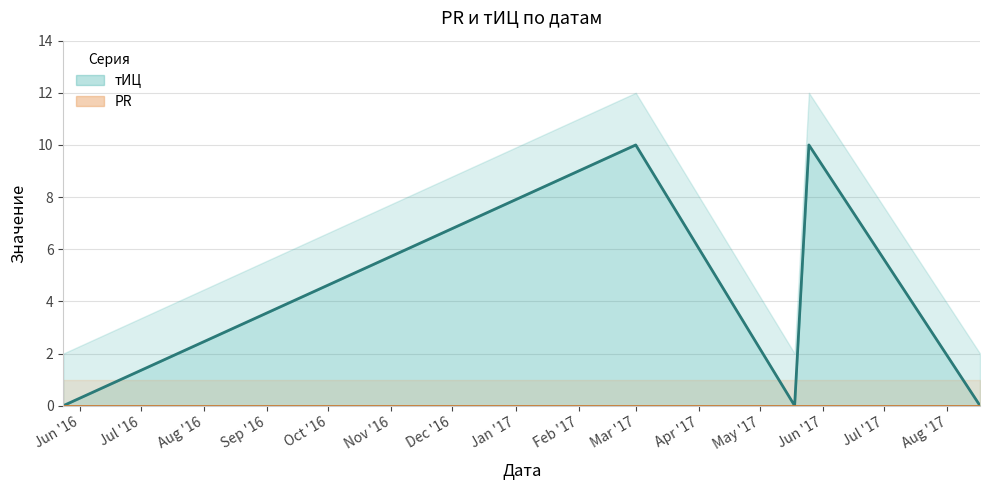

Where is the first local minimum?

2017-05-18